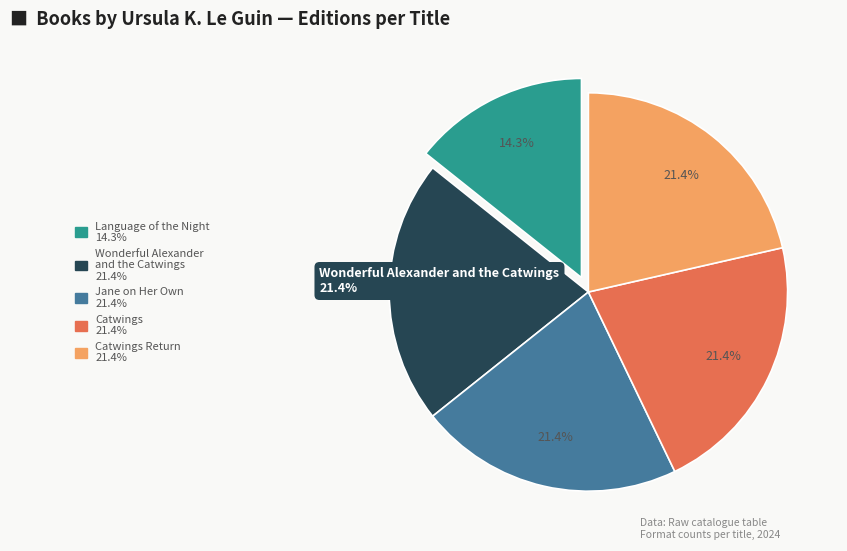

What percentage is the Catwings Return slice, to the nearest percent?

21%